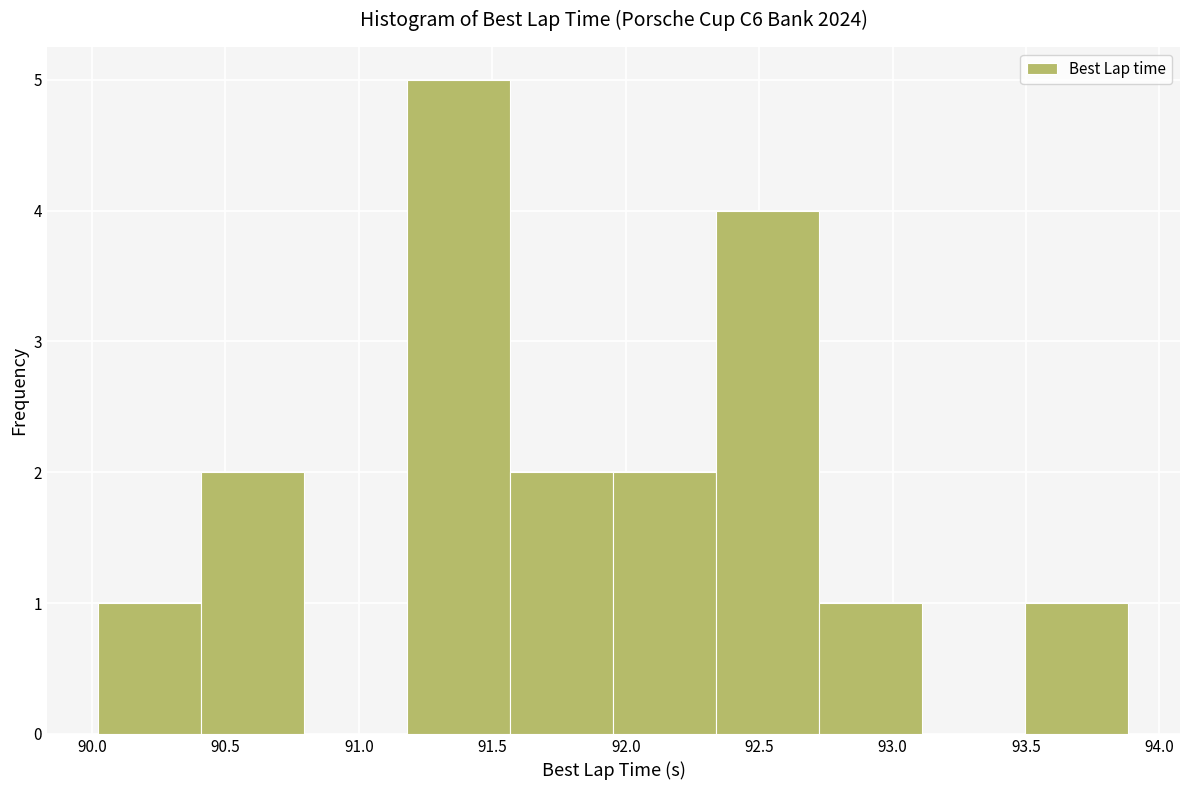

Over which range of the x-axis is the bar tallest?

91.20 to 91.55